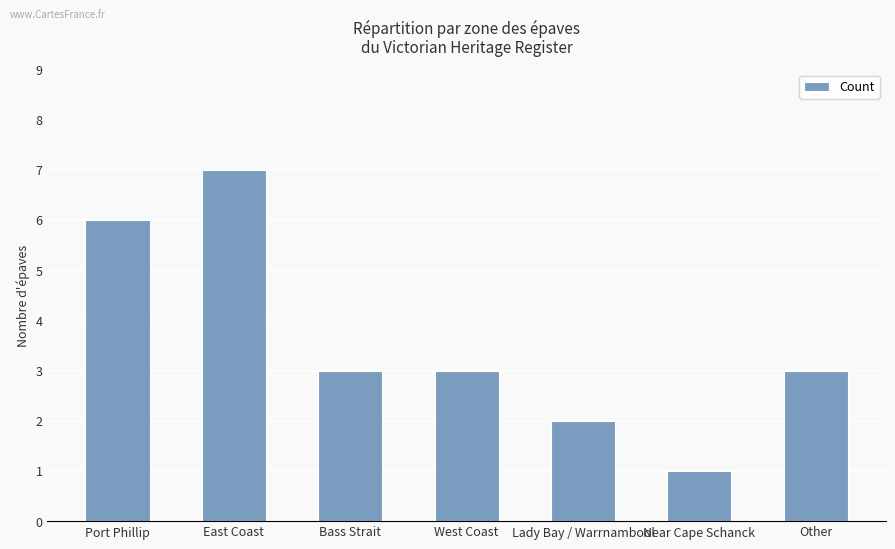

What is the difference between the maximum and minimum values?

6